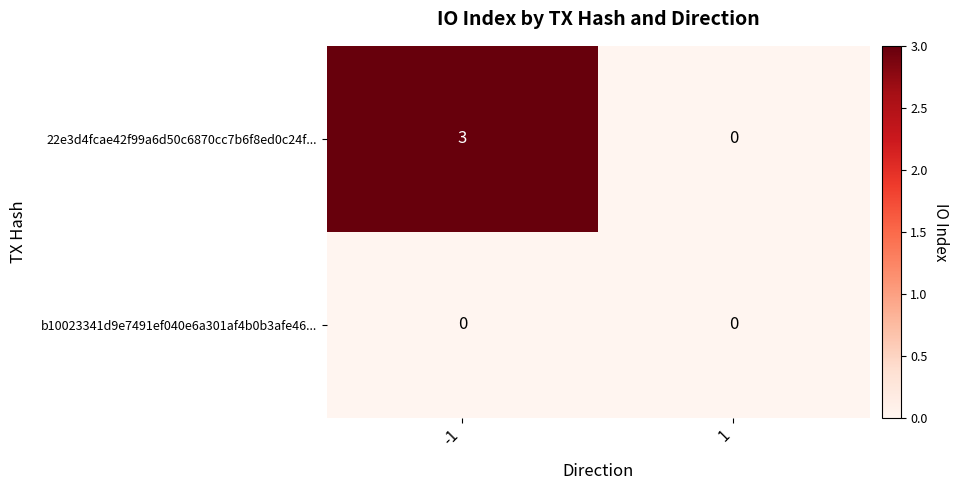

Rank the series at -1 from highest to lowest value.

22e3d4fcae42f99a6d50c6870cc7b6f8ed0c24f..., b10023341d9e7491ef040e6a301af4b0b3afe46...